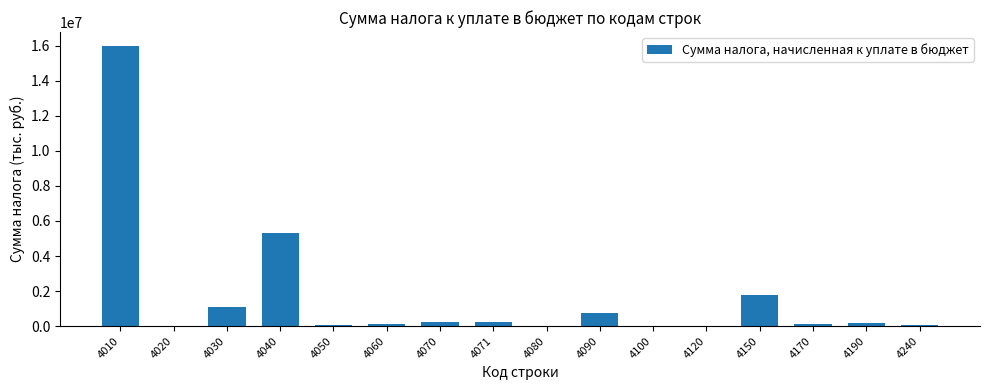

The value at 4090 is 729465. True or false?

True